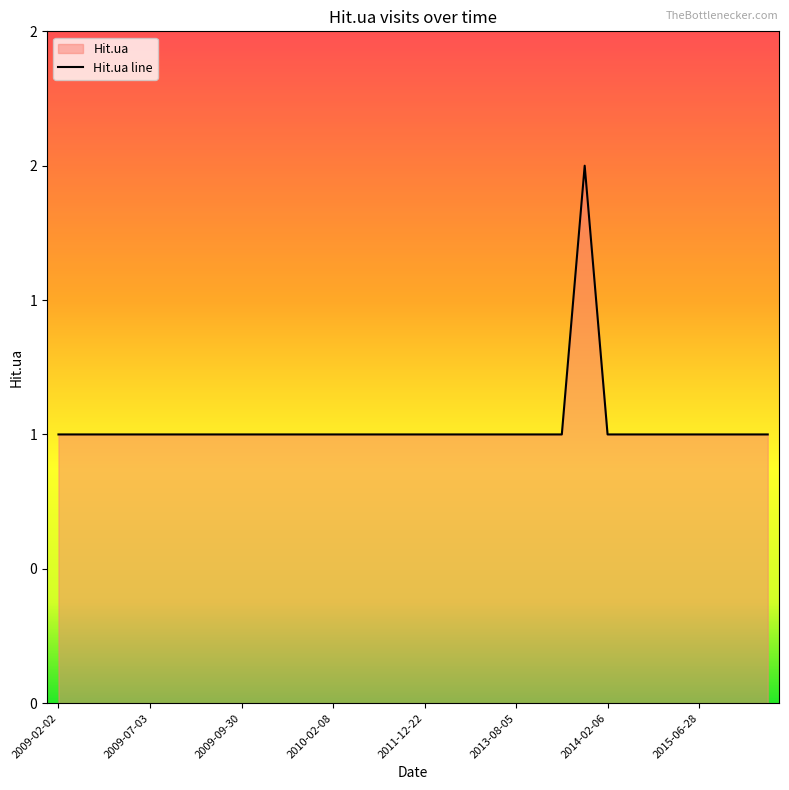

Does the chart display data point markers on the line(s)?

No